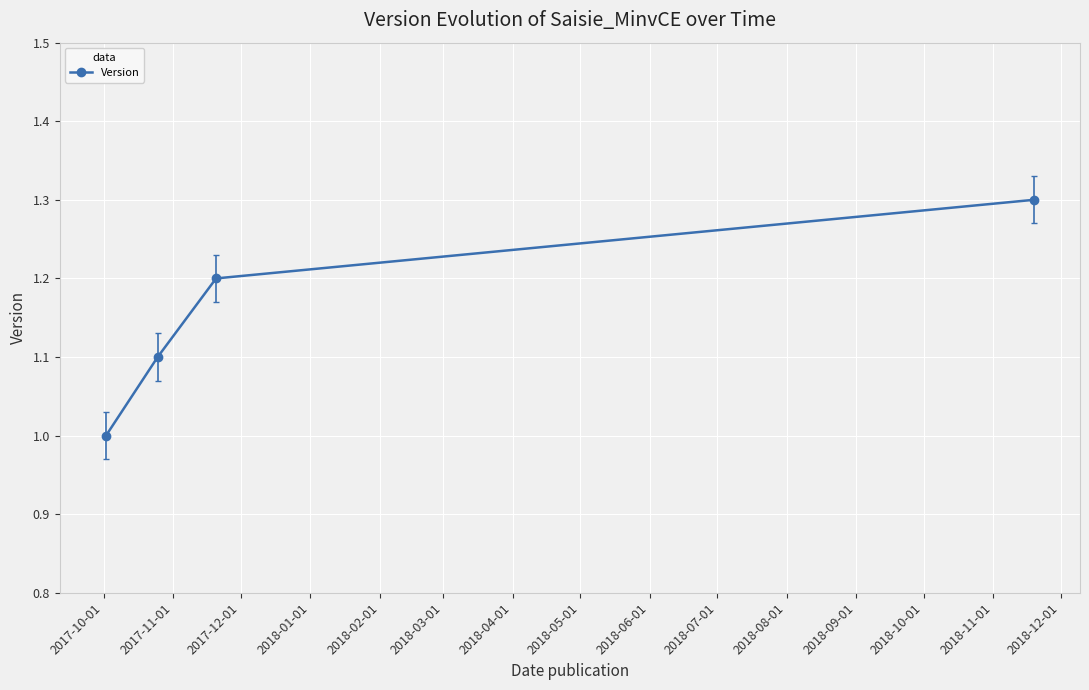

What is the difference between the maximum and minimum values?

0.3